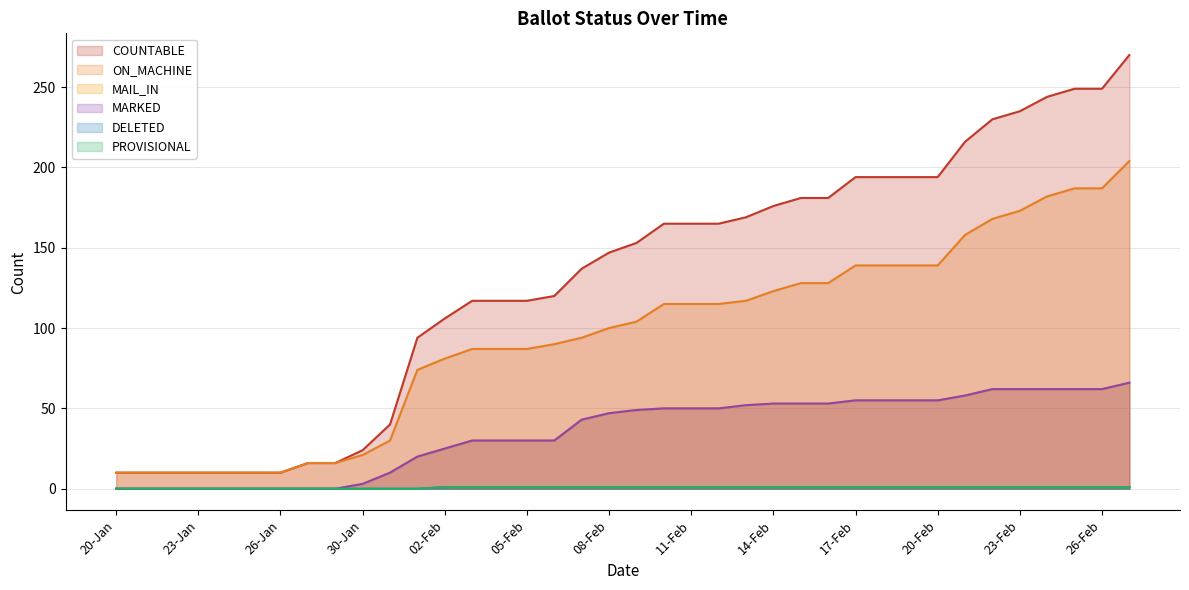

What is the average value of the ON_MACHINE series?

95